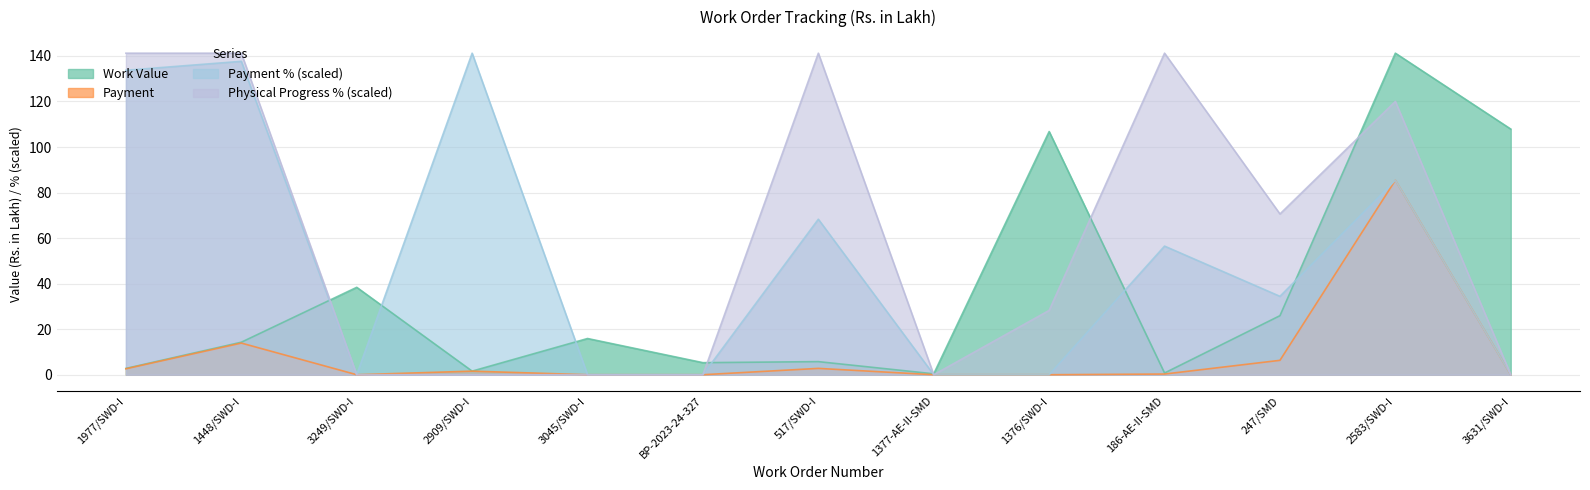

How many data points does each series have?

13